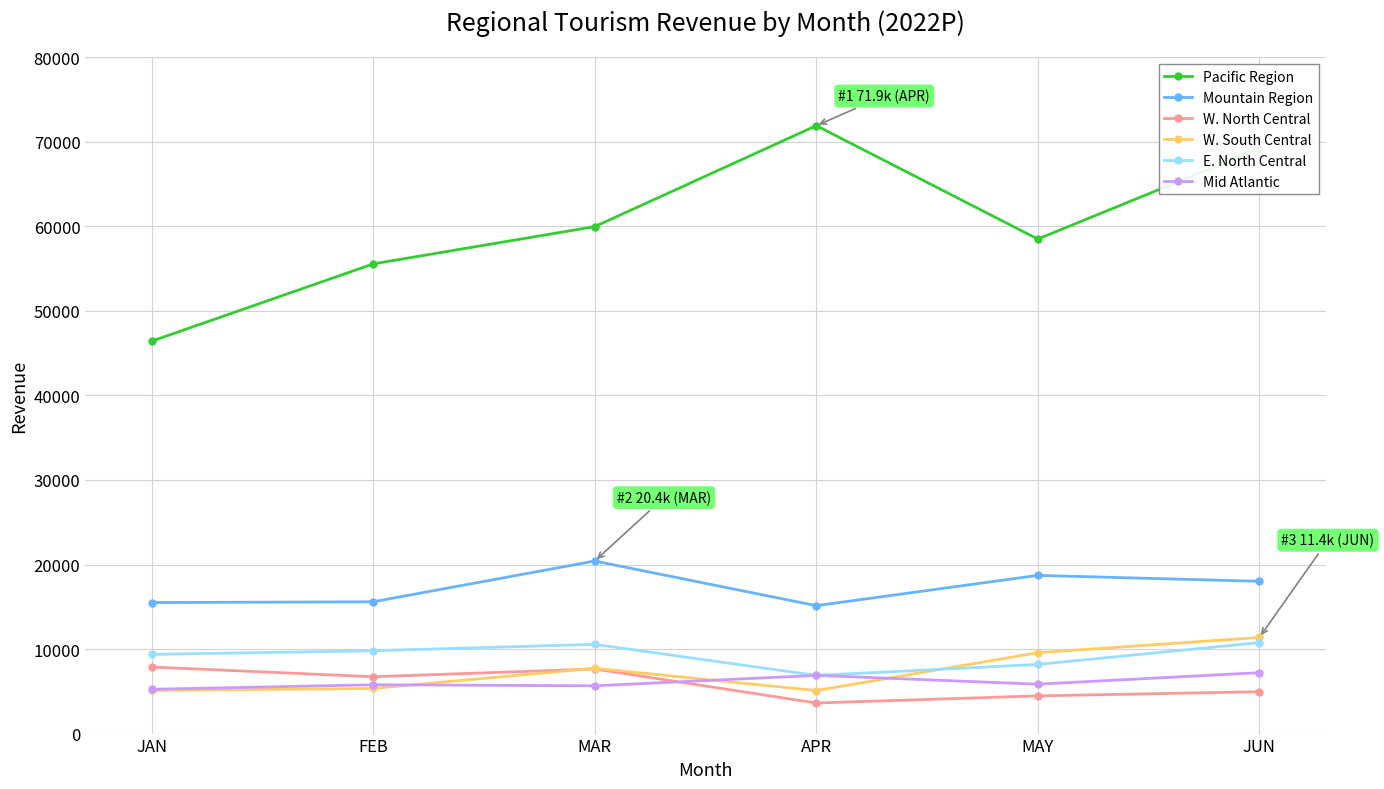

Where is the first local maximum for W. South Central?

MAR